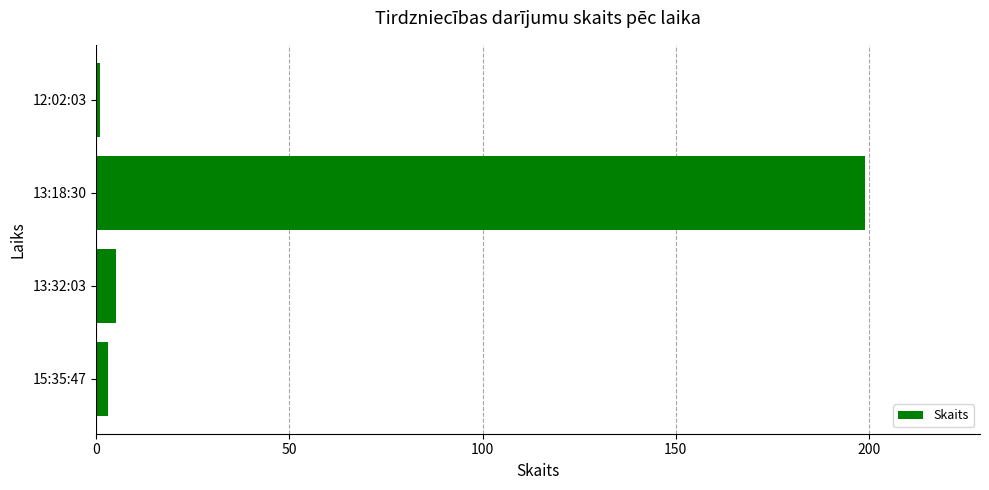

Where is the data nearest to the value 100?

13:32:03